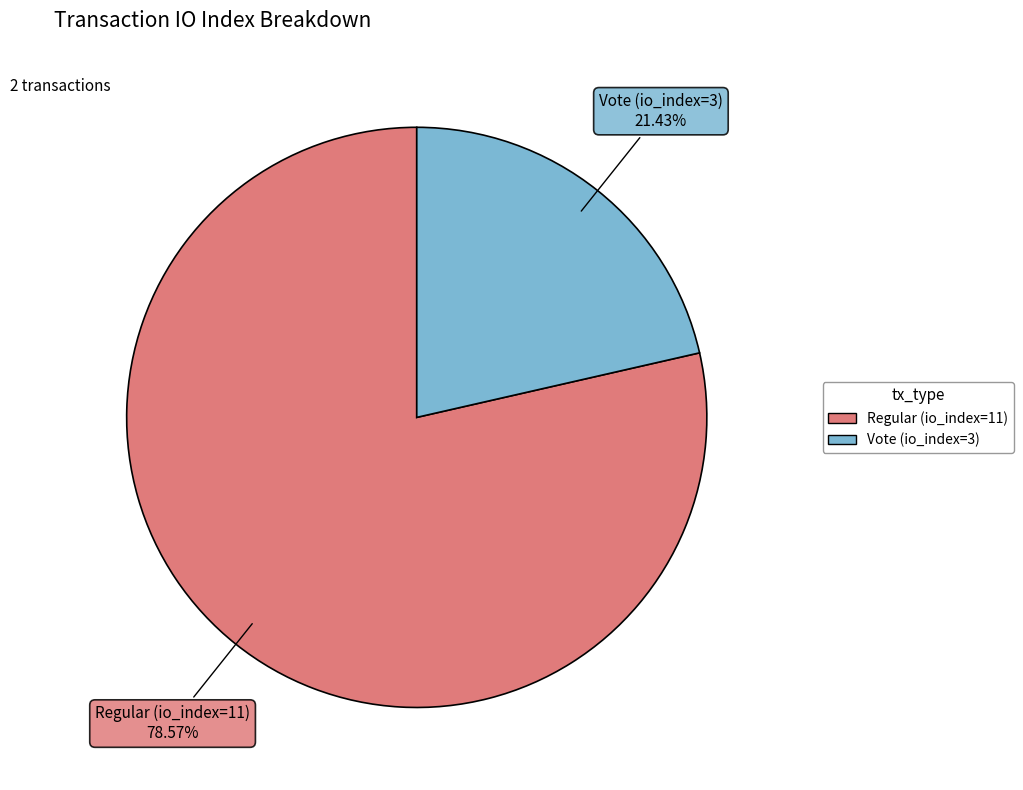

Approximately how many times larger is the value at Regular (io_index=11) compared to Vote (io_index=3)?

3.7